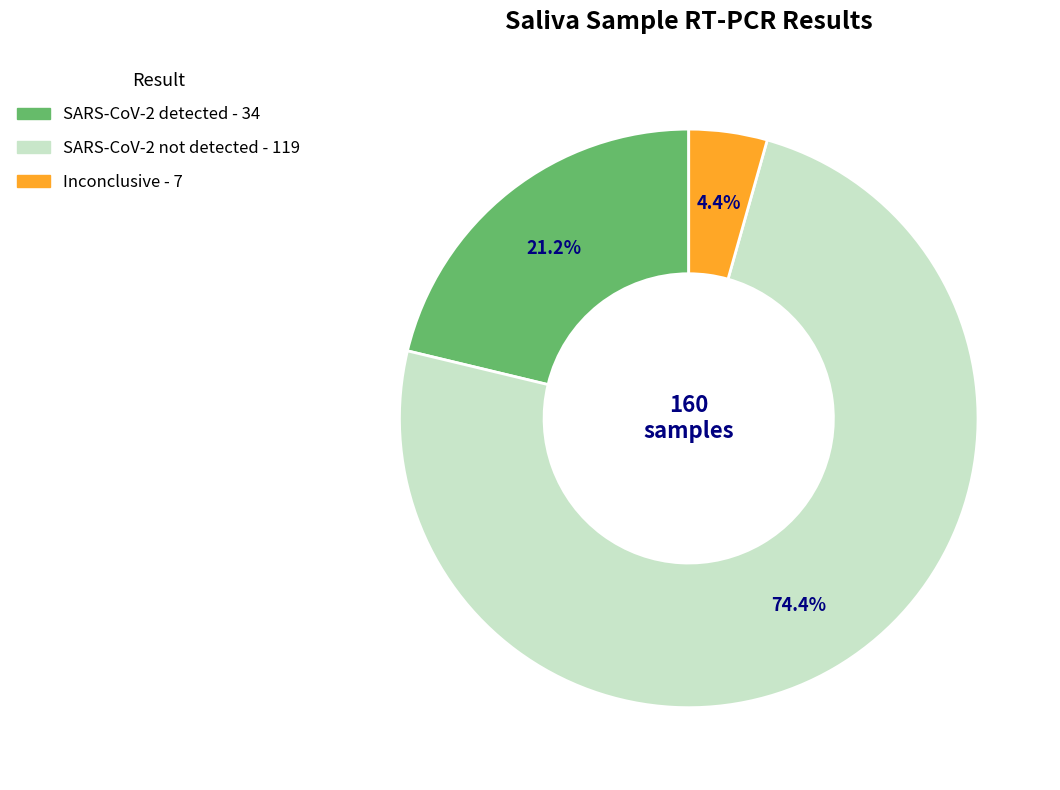

Does any single category account for the majority?

Yes